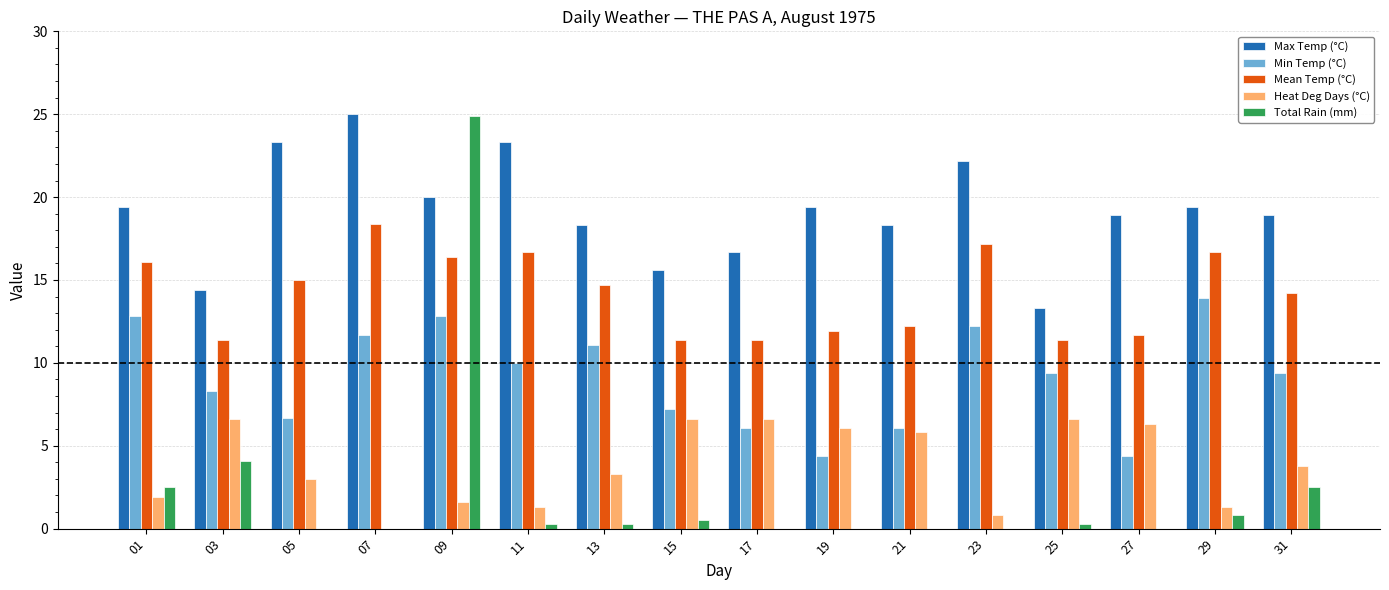

Are the bars horizontal?

No